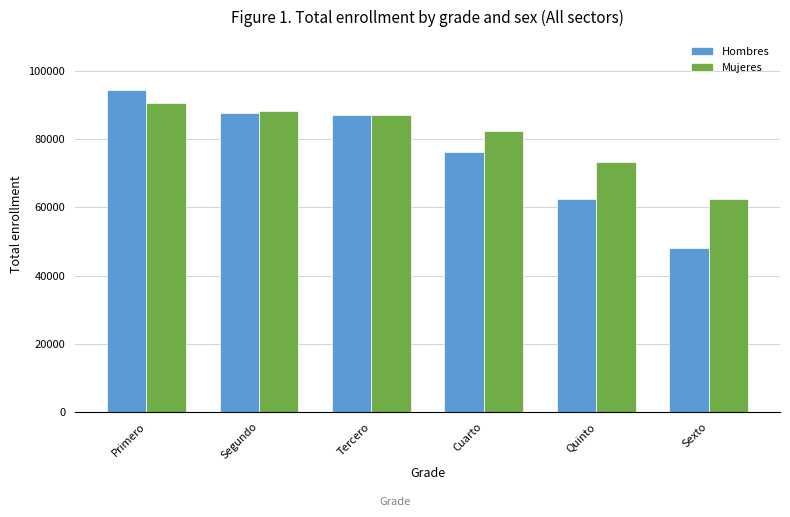

Which series has the largest total across all categories?

Mujeres